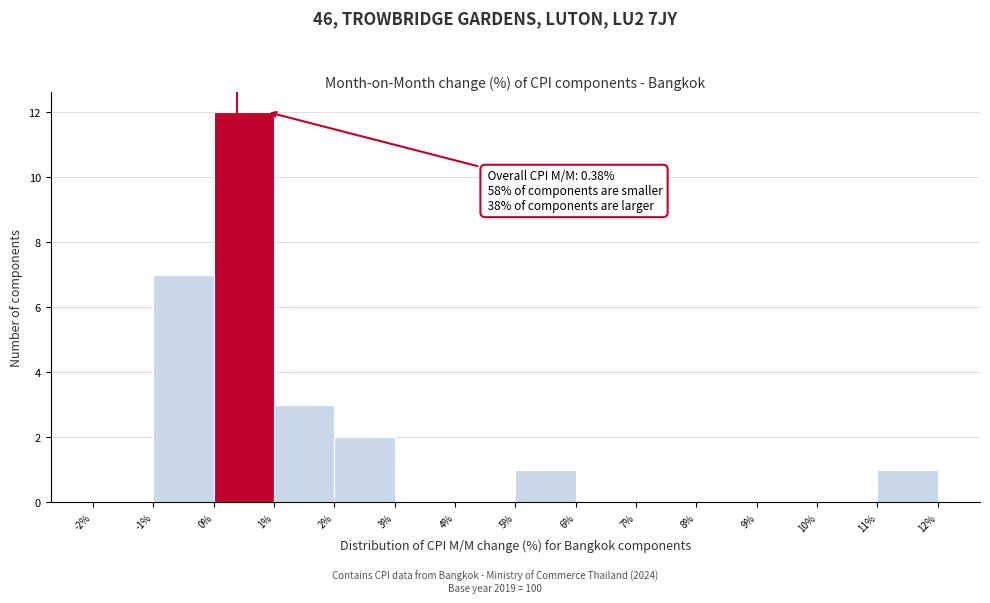

Which range on the x-axis has the tallest bar?

0% to 1%